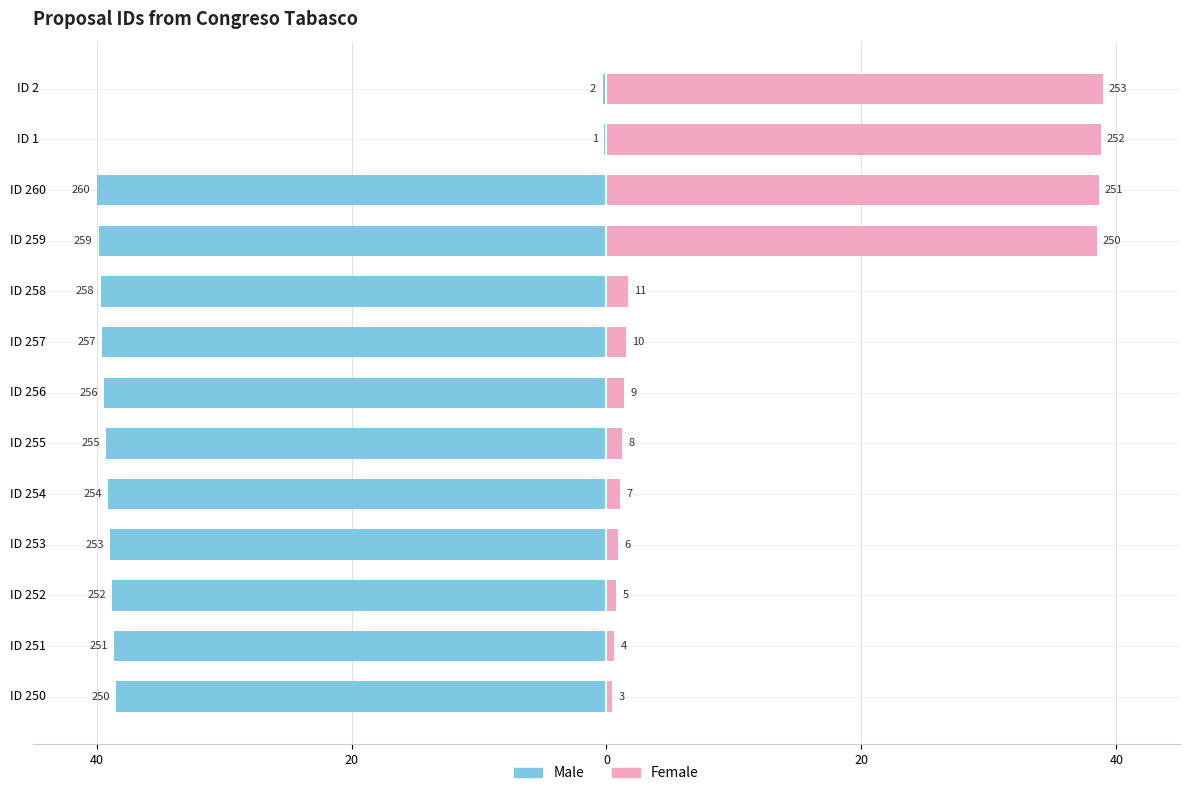

What is the value of the Female bar at the 7th from the left?

1.4